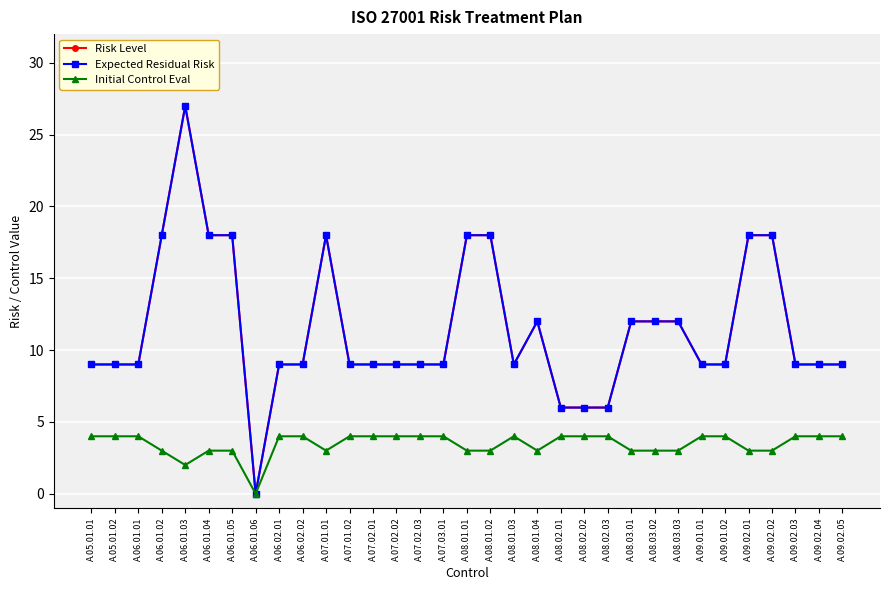

The value of Initial Control Eval at A.08.03.02 is 3. True or false?

True